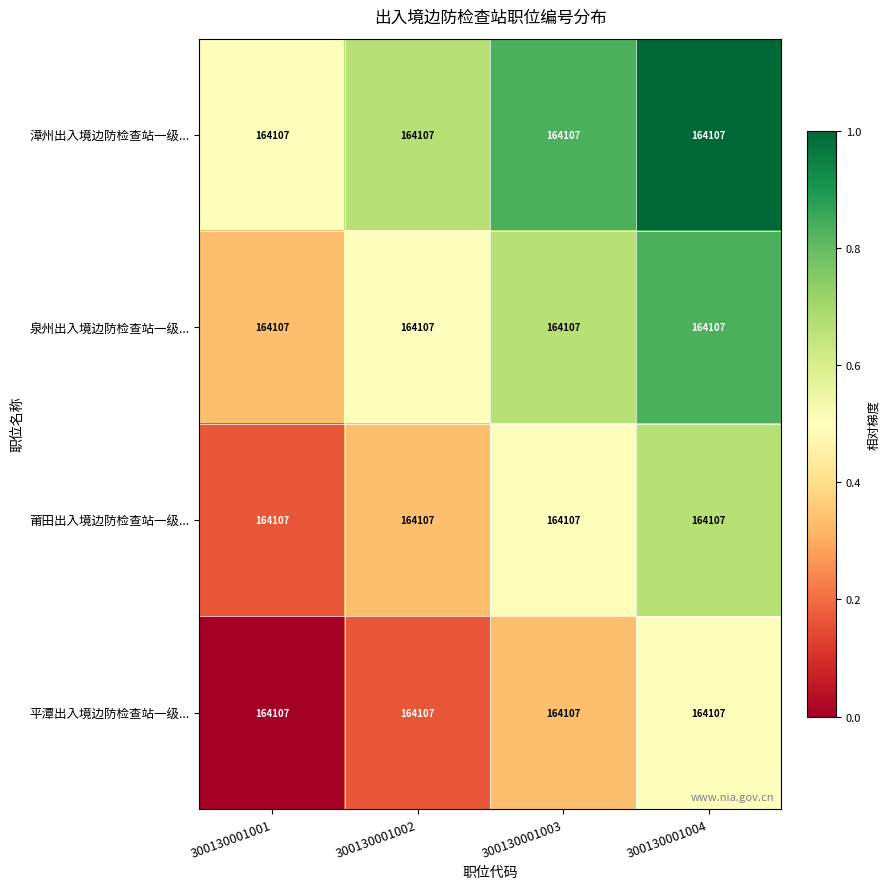

List the series in order of their peak value, lowest first.

平潭出入境边防检查站一级..., 莆田出入境边防检查站一级..., 泉州出入境边防检查站一级..., 漳州出入境边防检查站一级...